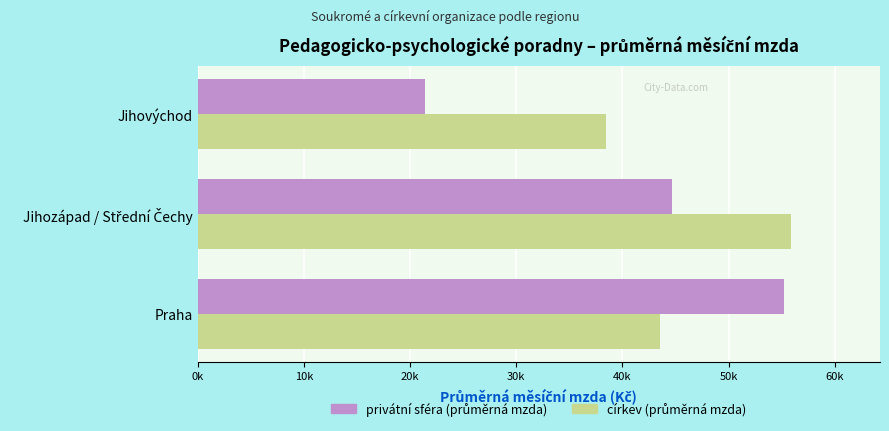

How many data points in církev (průměrná mzda) are above 43585?

2